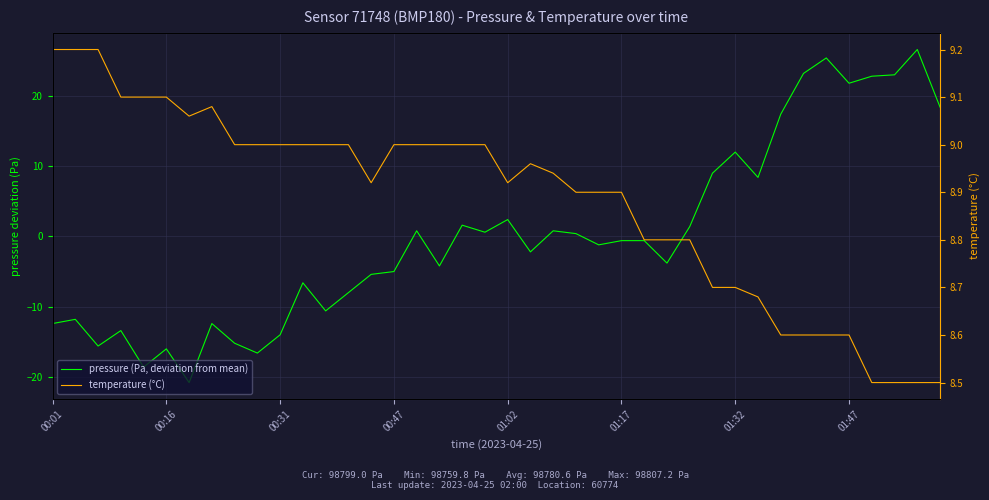

The temperature (°C) series shows 4.2 at 9. True or false?

False